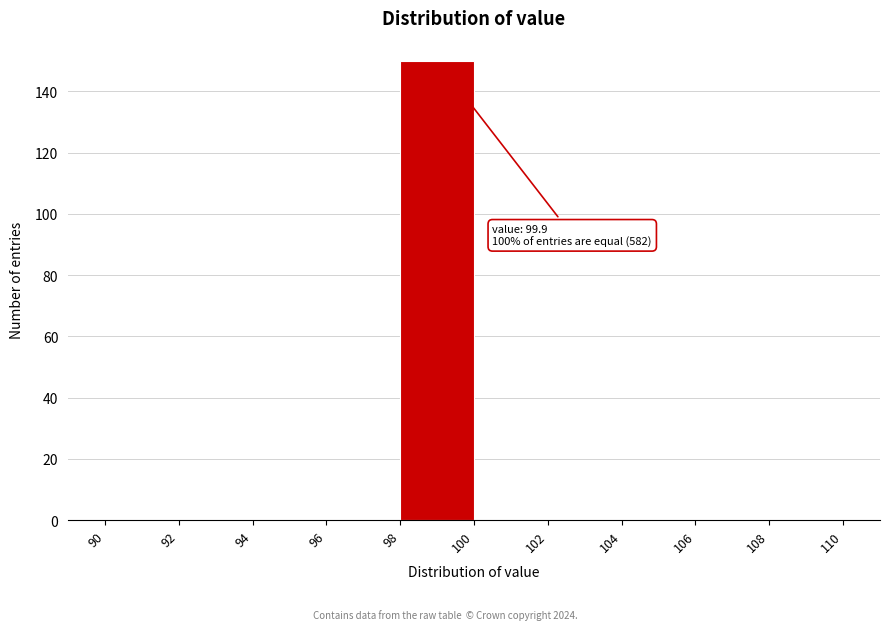

Over which range of the x-axis is the bar tallest?

98 to 100